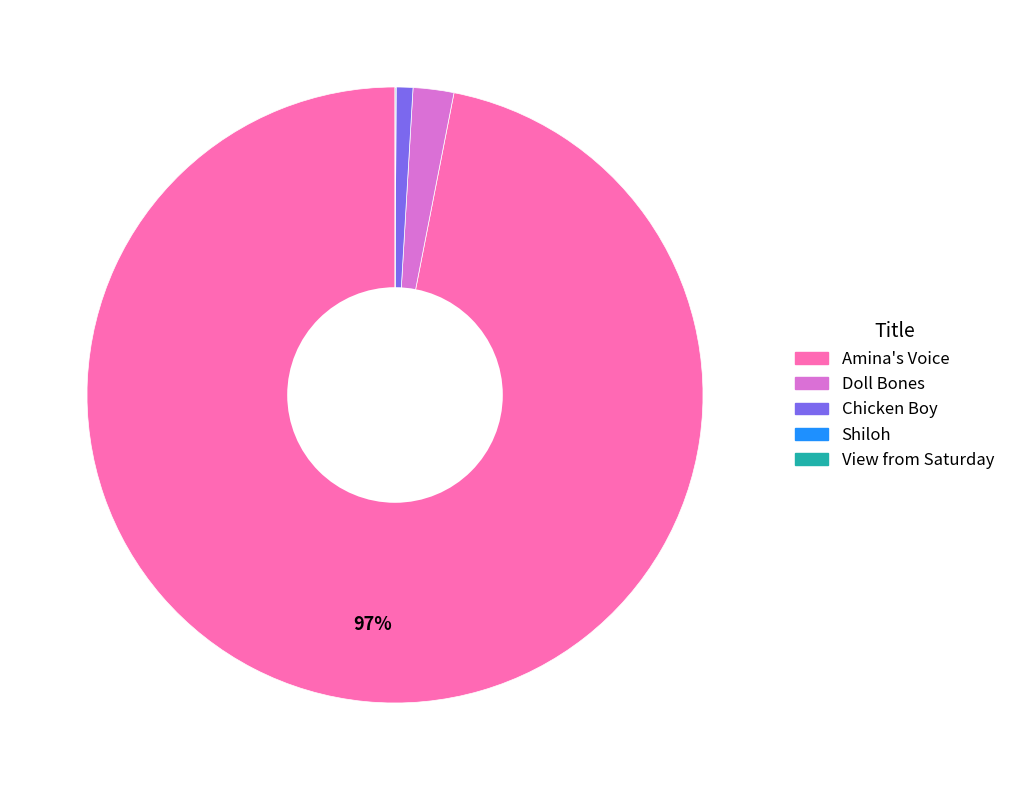

To the nearest percent, what portion does Chicken Boy represent?

1%